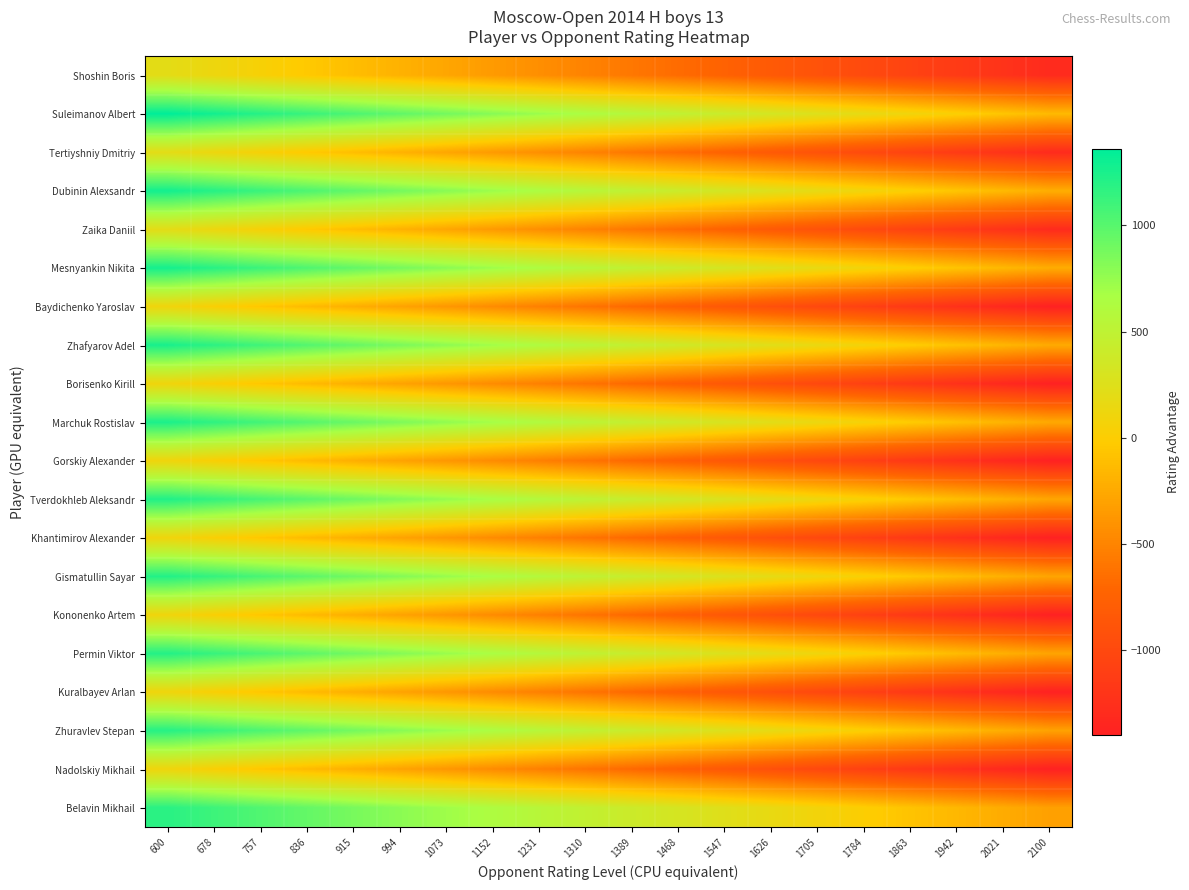

Reading left to right, list all the values displayed in this chart.

Shoshin Boris: 600=200.0	678=121.1	757=42.1	836=-36.8	915=-115.8	994=-194.7	1073=-273.7	1152=-352.6	1231=-431.6	1310=-510.5	1389=-589.5	1468=-668.4	1547=-747.4	1626=-826.3	1705=-905.3	1784=-984.2	1863=-1063.2	1942=-1142.1	2021=-1221.1	2100=-1300.0
Suleimanov Albert: 600=1360.0	678=1281.1	757=1202.1	836=1123.2	915=1044.2	994=965.3	1073=886.3	1152=807.4	1231=728.4	1310=649.5	1389=570.5	1468=491.6	1547=412.6	1626=333.7	1705=254.7	1784=175.8	1863=96.8	1942=17.9	2021=-61.1	2100=-140.0
Tertiyshniy Dmitriy: 600=200.0	678=121.1	757=42.1	836=-36.8	915=-115.8	994=-194.7	1073=-273.7	1152=-352.6	1231=-431.6	1310=-510.5	1389=-589.5	1468=-668.4	1547=-747.4	1626=-826.3	1705=-905.3	1784=-984.2	1863=-1063.2	1942=-1142.1	2021=-1221.1	2100=-1300.0
Dubinin Alexsandr: 600=1279.0	678=1200.1	757=1121.1	836=1042.2	915=963.2	994=884.3	1073=805.3	1152=726.4	1231=647.4	1310=568.5	1389=489.5	1468=410.6	1547=331.6	1626=252.7	1705=173.7	1784=94.8	1863=15.8	1942=-63.1	2021=-142.1	2100=-221.0
Zaika Daniil: 600=200.0	678=121.1	757=42.1	836=-36.8	915=-115.8	994=-194.7	1073=-273.7	1152=-352.6	1231=-431.6	1310=-510.5	1389=-589.5	1468=-668.4	1547=-747.4	1626=-826.3	1705=-905.3	1784=-984.2	1863=-1063.2	1942=-1142.1	2021=-1221.1	2100=-1300.0
Mesnyankin Nikita: 600=1271.0	678=1192.1	757=1113.1	836=1034.2	915=955.2	994=876.3	1073=797.3	1152=718.4	1231=639.4	1310=560.5	1389=481.5	1468=402.6	1547=323.6	1626=244.7	1705=165.7	1784=86.8	1863=7.8	1942=-71.1	2021=-150.1	2100=-229.0
Baydichenko Yaroslav: 600=100.0	678=21.1	757=-57.9	836=-136.8	915=-215.8	994=-294.7	1073=-373.7	1152=-452.6	1231=-531.6	1310=-610.5	1389=-689.5	1468=-768.4	1547=-847.4	1626=-926.3	1705=-1005.3	1784=-1084.2	1863=-1163.2	1942=-1242.1	2021=-1321.1	2100=-1400.0
Zhafyarov Adel: 600=1255.0	678=1176.1	757=1097.1	836=1018.2	915=939.2	994=860.3	1073=781.3	1152=702.4	1231=623.4	1310=544.5	1389=465.5	1468=386.6	1547=307.6	1626=228.7	1705=149.7	1784=70.8	1863=-8.2	1942=-87.1	2021=-166.1	2100=-245.0
Borisenko Kirill: 600=100.0	678=21.1	757=-57.9	836=-136.8	915=-215.8	994=-294.7	1073=-373.7	1152=-452.6	1231=-531.6	1310=-610.5	1389=-689.5	1468=-768.4	1547=-847.4	1626=-926.3	1705=-1005.3	1784=-1084.2	1863=-1163.2	1942=-1242.1	2021=-1321.1	2100=-1400.0
Marchuk Rostislav: 600=1245.0	678=1166.1	757=1087.1	836=1008.2	915=929.2	994=850.3	1073=771.3	1152=692.4	1231=613.4	1310=534.5	1389=455.5	1468=376.6	1547=297.6	1626=218.7	1705=139.7	1784=60.8	1863=-18.2	1942=-97.1	2021=-176.1	2100=-255.0
Gorskiy Alexander: 600=100.0	678=21.1	757=-57.9	836=-136.8	915=-215.8	994=-294.7	1073=-373.7	1152=-452.6	1231=-531.6	1310=-610.5	1389=-689.5	1468=-768.4	1547=-847.4	1626=-926.3	1705=-1005.3	1784=-1084.2	1863=-1163.2	1942=-1242.1	2021=-1321.1	2100=-1400.0
Tverdokhleb Aleksandr: 600=1225.0	678=1146.1	757=1067.1	836=988.2	915=909.2	994=830.3	1073=751.3	1152=672.4	1231=593.4	1310=514.5	1389=435.5	1468=356.6	1547=277.6	1626=198.7	1705=119.7	1784=40.8	1863=-38.2	1942=-117.1	2021=-196.1	2100=-275.0
Khantimirov Alexander: 600=100.0	678=21.1	757=-57.9	836=-136.8	915=-215.8	994=-294.7	1073=-373.7	1152=-452.6	1231=-531.6	1310=-610.5	1389=-689.5	1468=-768.4	1547=-847.4	1626=-926.3	1705=-1005.3	1784=-1084.2	1863=-1163.2	1942=-1242.1	2021=-1321.1	2100=-1400.0
Gismatullin Sayar: 600=1217.0	678=1138.1	757=1059.1	836=980.2	915=901.2	994=822.3	1073=743.3	1152=664.4	1231=585.4	1310=506.5	1389=427.5	1468=348.6	1547=269.6	1626=190.7	1705=111.7	1784=32.8	1863=-46.2	1942=-125.1	2021=-204.1	2100=-283.0
Kononenko Artem: 600=100.0	678=21.1	757=-57.9	836=-136.8	915=-215.8	994=-294.7	1073=-373.7	1152=-452.6	1231=-531.6	1310=-610.5	1389=-689.5	1468=-768.4	1547=-847.4	1626=-926.3	1705=-1005.3	1784=-1084.2	1863=-1163.2	1942=-1242.1	2021=-1321.1	2100=-1400.0
Permin Viktor: 600=1211.0	678=1132.1	757=1053.1	836=974.2	915=895.2	994=816.3	1073=737.3	1152=658.4	1231=579.4	1310=500.5	1389=421.5	1468=342.6	1547=263.6	1626=184.7	1705=105.7	1784=26.8	1863=-52.2	1942=-131.1	2021=-210.1	2100=-289.0
Kuralbayev Arlan: 600=100.0	678=21.1	757=-57.9	836=-136.8	915=-215.8	994=-294.7	1073=-373.7	1152=-452.6	1231=-531.6	1310=-610.5	1389=-689.5	1468=-768.4	1547=-847.4	1626=-926.3	1705=-1005.3	1784=-1084.2	1863=-1163.2	1942=-1242.1	2021=-1321.1	2100=-1400.0
Zhuravlev Stepan: 600=1201.0	678=1122.1	757=1043.1	836=964.2	915=885.2	994=806.3	1073=727.3	1152=648.4	1231=569.4	1310=490.5	1389=411.5	1468=332.6	1547=253.6	1626=174.7	1705=95.7	1784=16.8	1863=-62.2	1942=-141.1	2021=-220.1	2100=-299.0
Nadolskiy Mikhail: 600=100.0	678=21.1	757=-57.9	836=-136.8	915=-215.8	994=-294.7	1073=-373.7	1152=-452.6	1231=-531.6	1310=-610.5	1389=-689.5	1468=-768.4	1547=-847.4	1626=-926.3	1705=-1005.3	1784=-1084.2	1863=-1163.2	1942=-1242.1	2021=-1321.1	2100=-1400.0
Belavin Mikhail: 600=1186.0	678=1107.1	757=1028.1	836=949.2	915=870.2	994=791.3	1073=712.3	1152=633.4	1231=554.4	1310=475.5	1389=396.5	1468=317.6	1547=238.6	1626=159.7	1705=80.7	1784=1.8	1863=-77.2	1942=-156.1	2021=-235.1	2100=-314.0